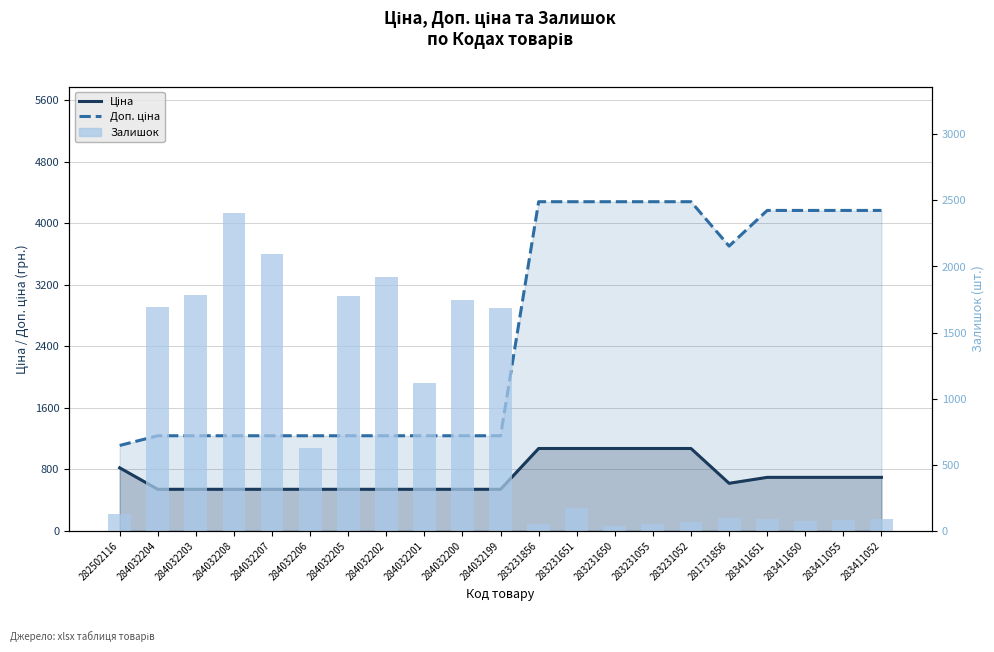

How many data points are above 169?

10